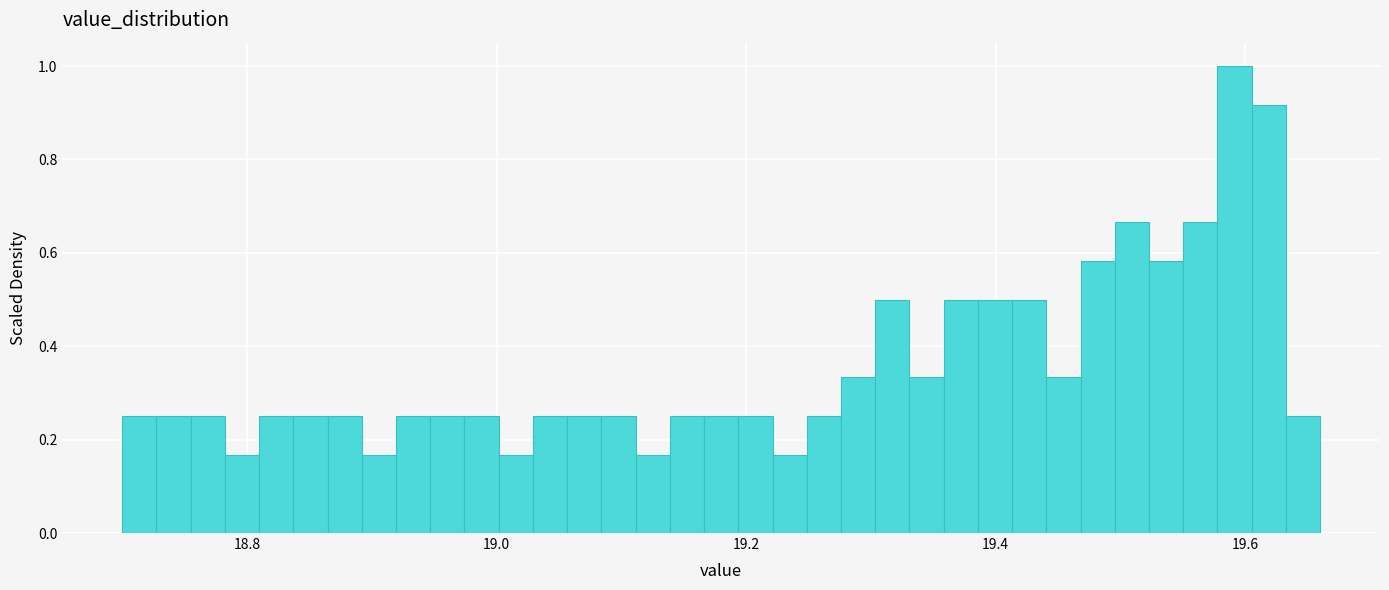

Read against the x-axis, roughly where is the centre of the tallest bar?

19.60